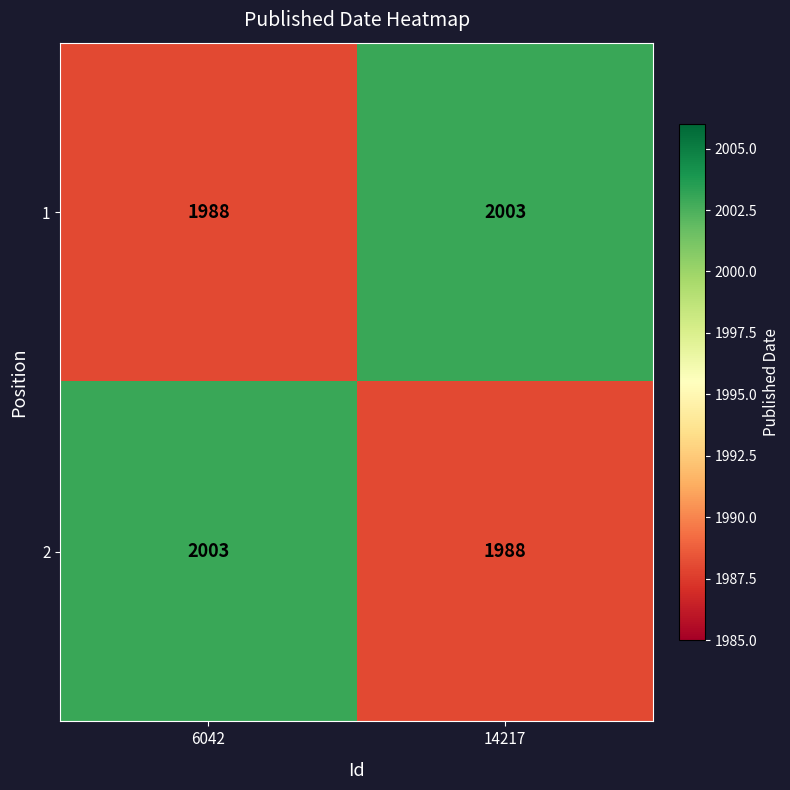

What is the spread (max minus min) of values at 14217?

15